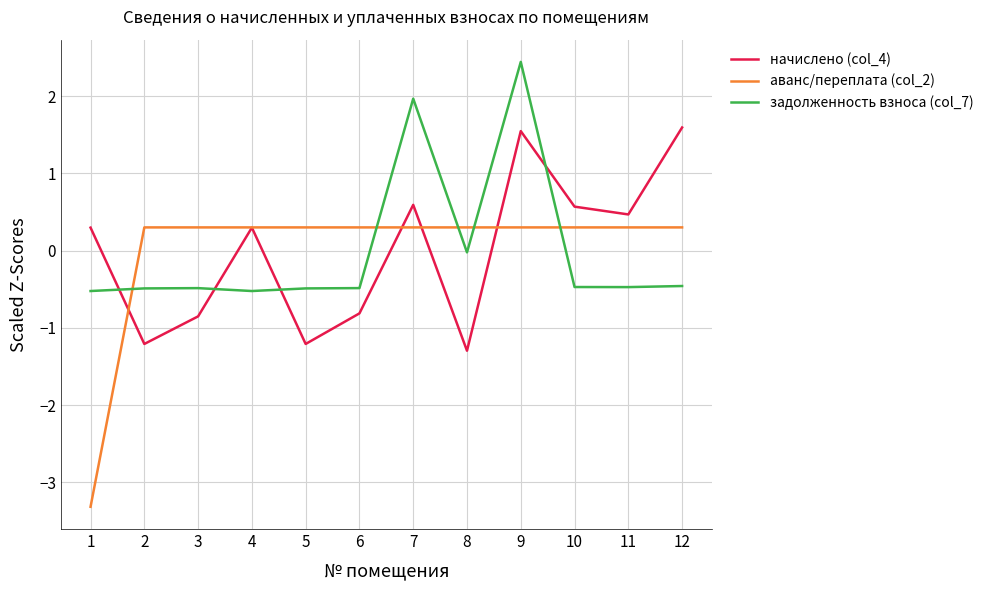

True or false: начислено (col_4) has more than 1 interior local peaks.

True